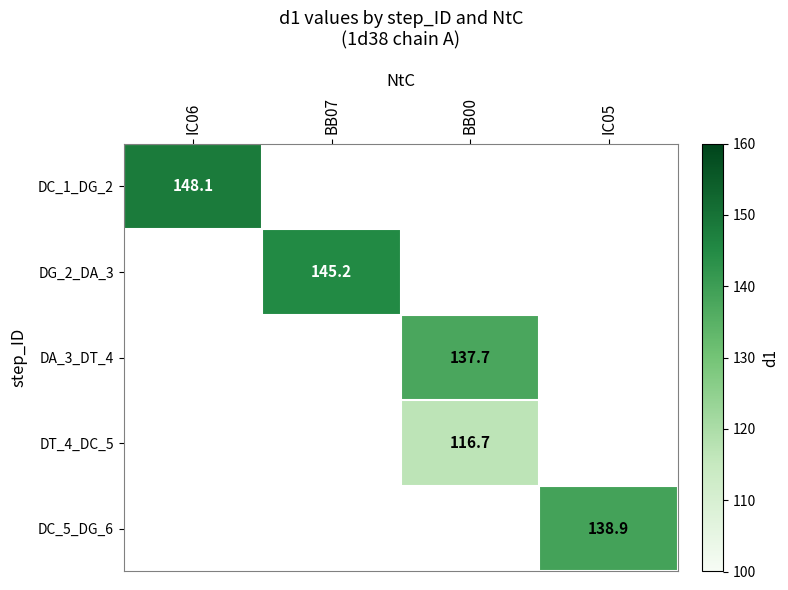

How many distinct data groups are displayed?

5